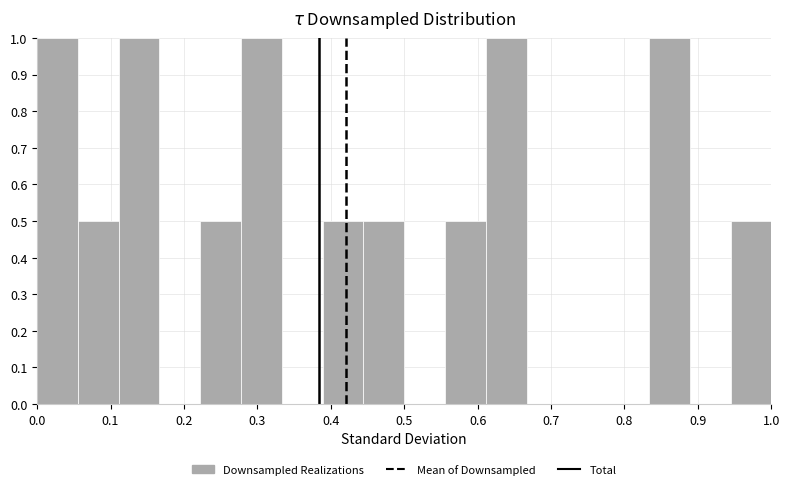

Reading left to right, transcribe this chart: for each bar, give the range it covers on the x-axis and its height. Neither the bar edges nor the heights are printed on the chart, so give them approximately, as read against the axes.

0.00 to 0.06: 1.0
0.06 to 0.11: 0.5
0.11 to 0.17: 1.0
0.17 to 0.22: 0
0.22 to 0.28: 0.5
0.28 to 0.33: 1.0
0.33 to 0.39: 0
0.39 to 0.44: 0.5
0.44 to 0.50: 0.5
0.50 to 0.56: 0
0.56 to 0.61: 0.5
0.61 to 0.67: 1.0
0.67 to 0.72: 0
0.72 to 0.78: 0
0.78 to 0.83: 0
0.83 to 0.89: 1.0
0.89 to 0.94: 0
0.94 to 1.00: 0.5